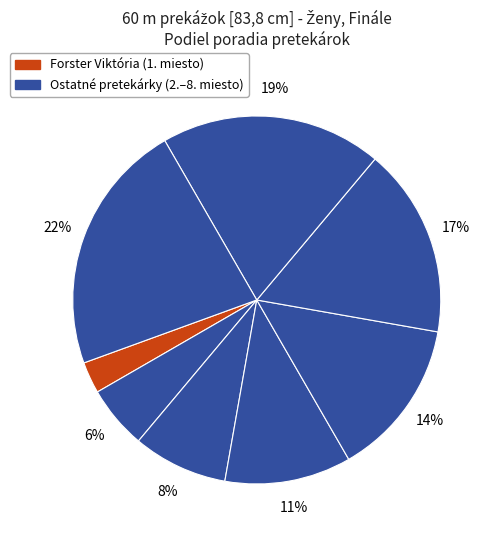

Count the number of slices in the pie.

8